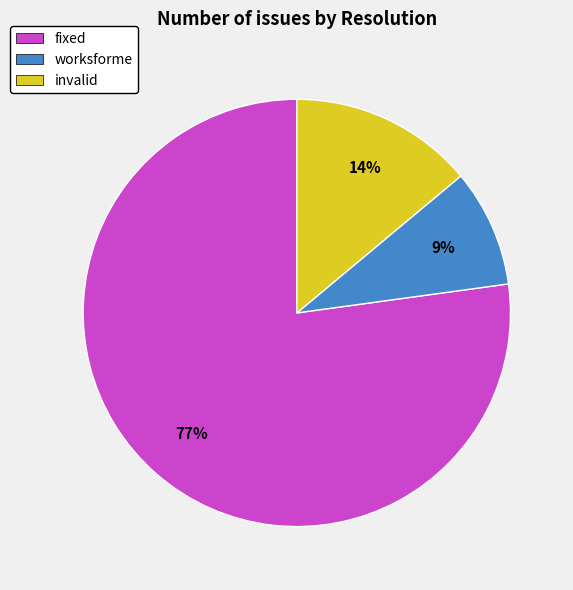

To the nearest percent, what is the difference between the largest and smallest slice percentages?

68%